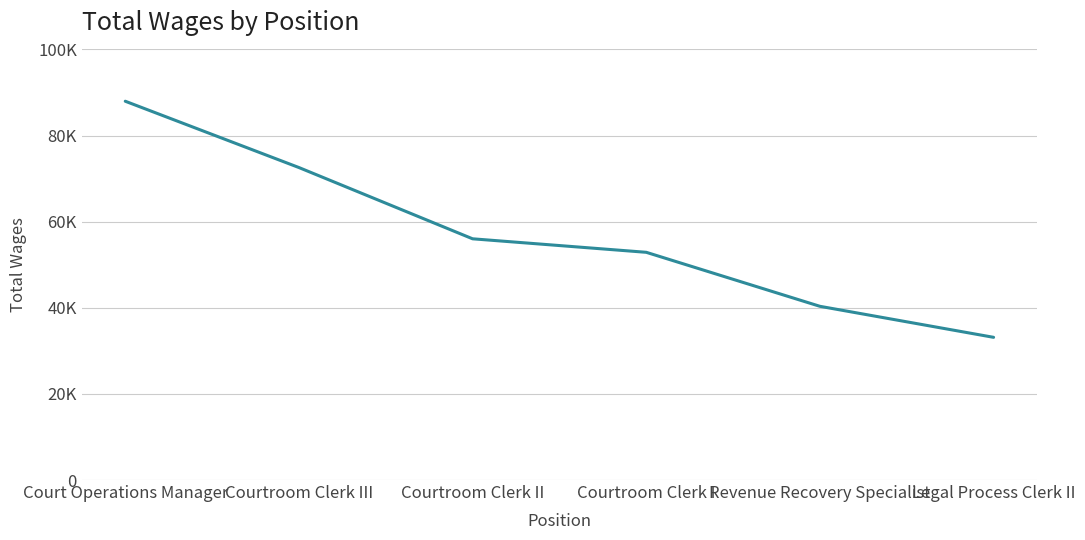

True or false: there are more than 2 points higher than both neighbors.

False